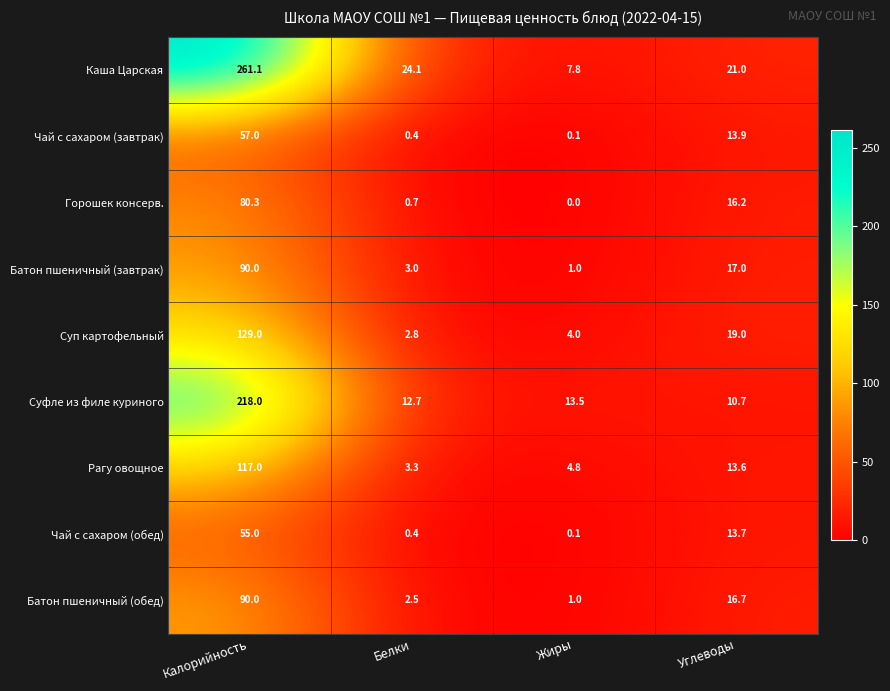

What is the sum of the Каша Царская values at Калорийность and Углеводы?

282.1